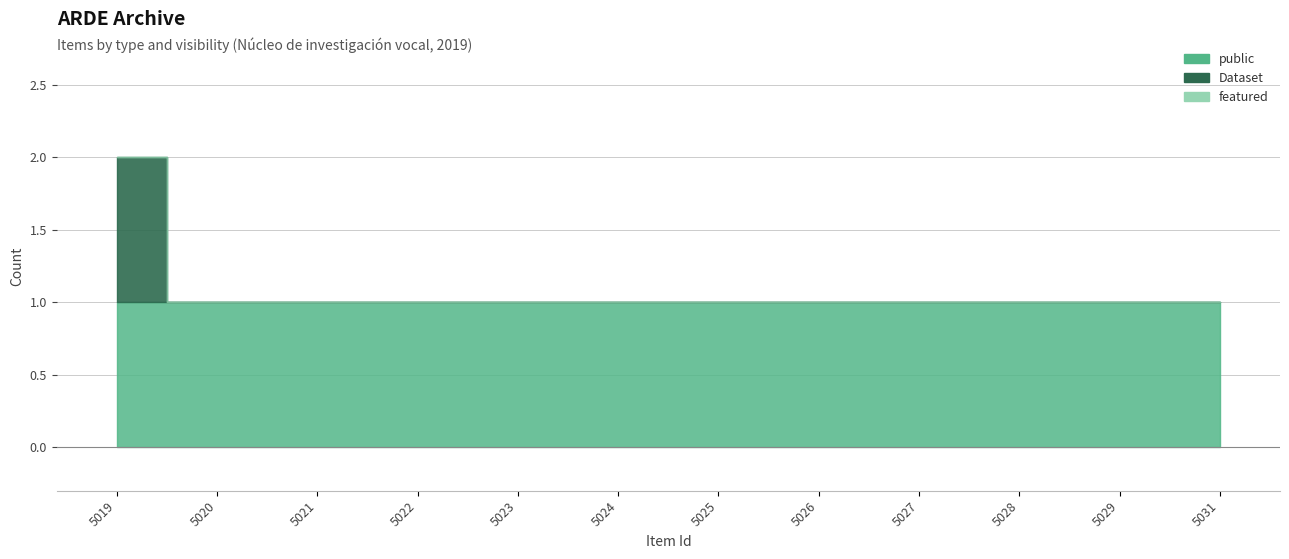

How many lines are shown in the chart?

3